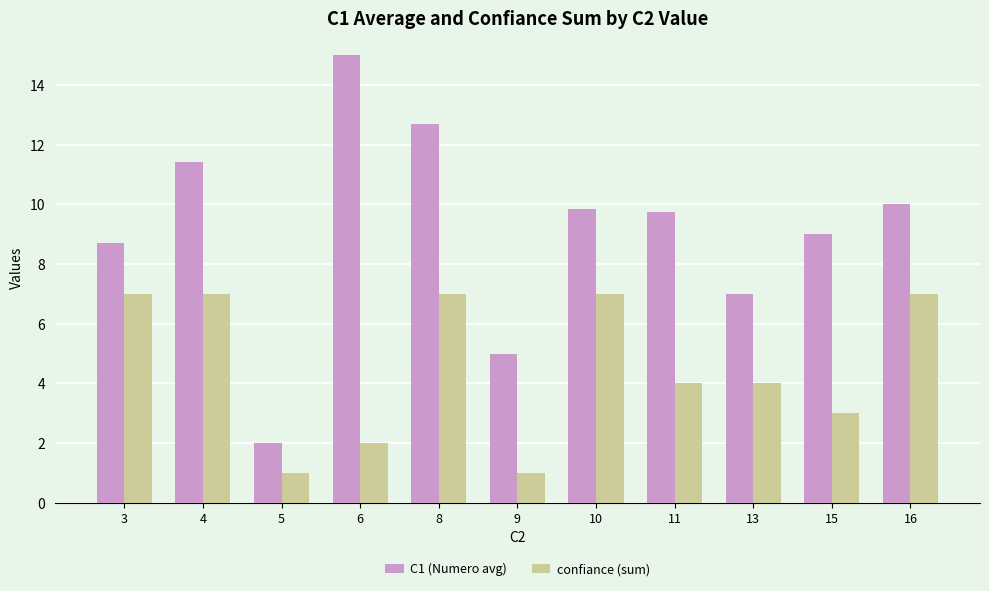

Rank the series by their maximum value, from highest to lowest.

C1 (Numero avg), confiance (sum)